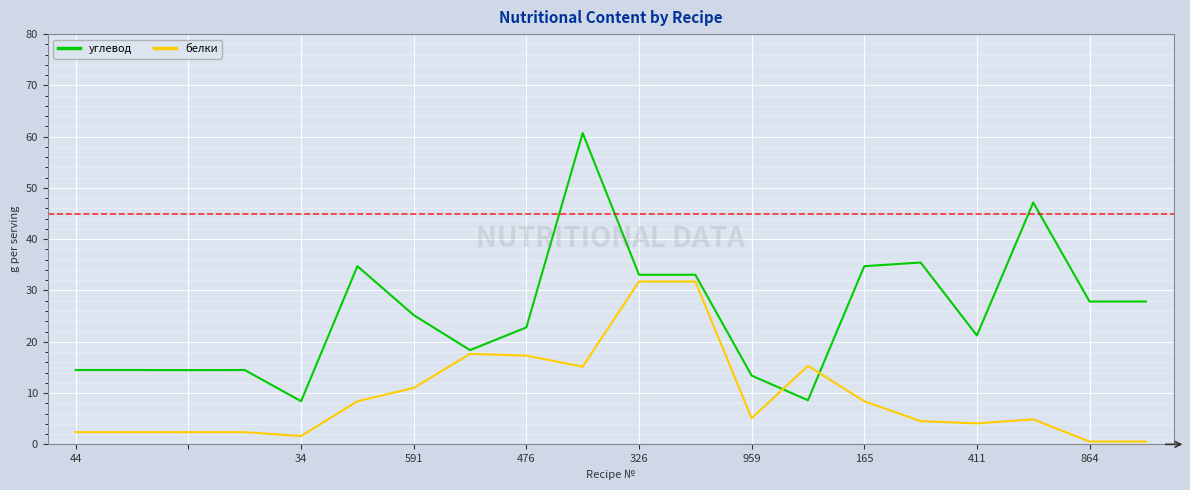

Rank the series by their maximum value, from lowest to highest.

белки, углевод